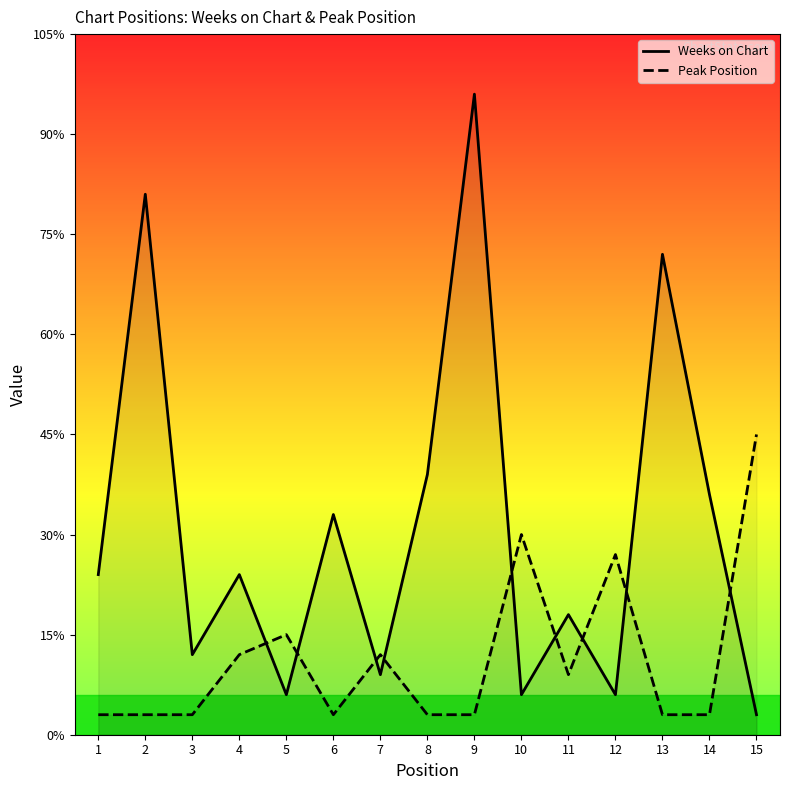

True or false: Peak Position and Weeks on Chart cross at least once.

True